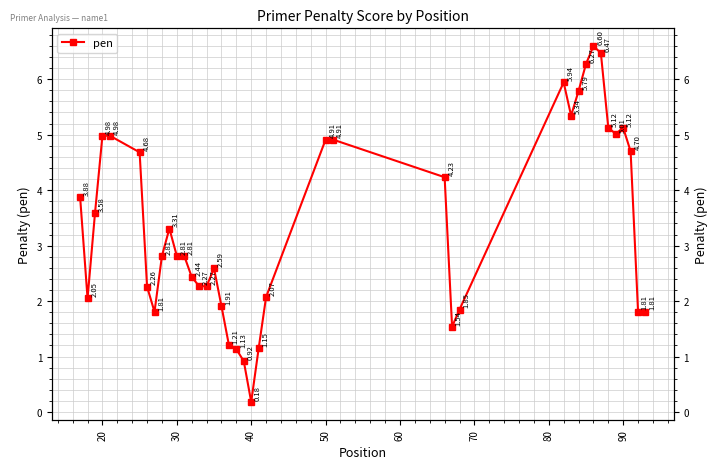

How many data points does each series have?

40